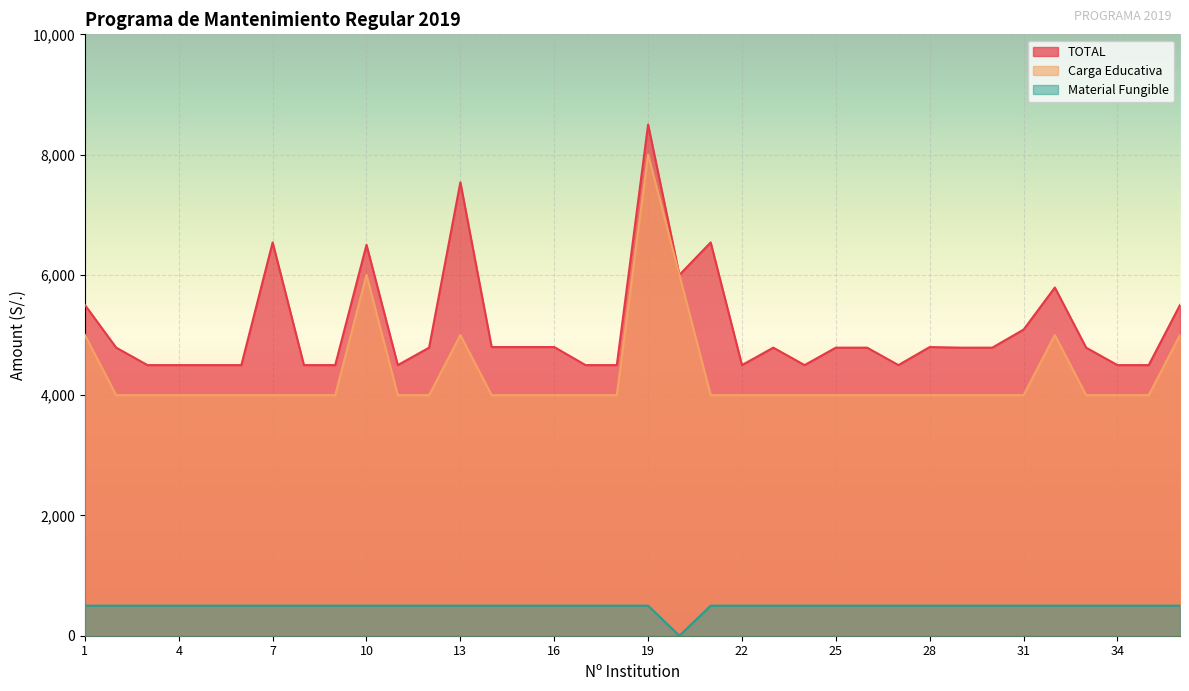

True or false: TOTAL and Carga Educativa intersect in this chart.

False